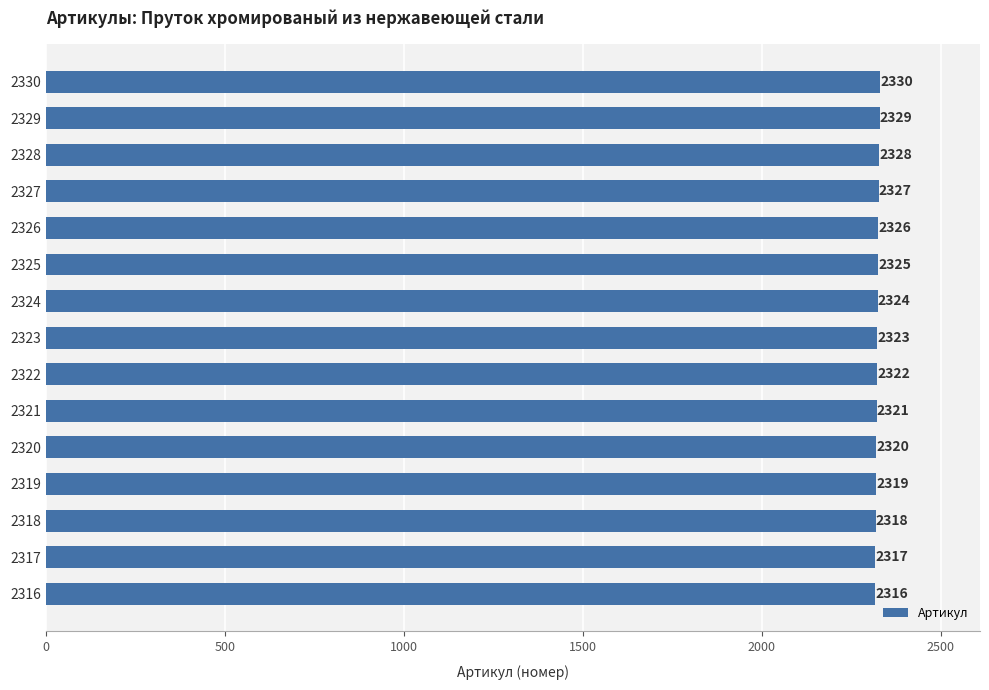

Is it true that the value at 2317 is 2317?

True